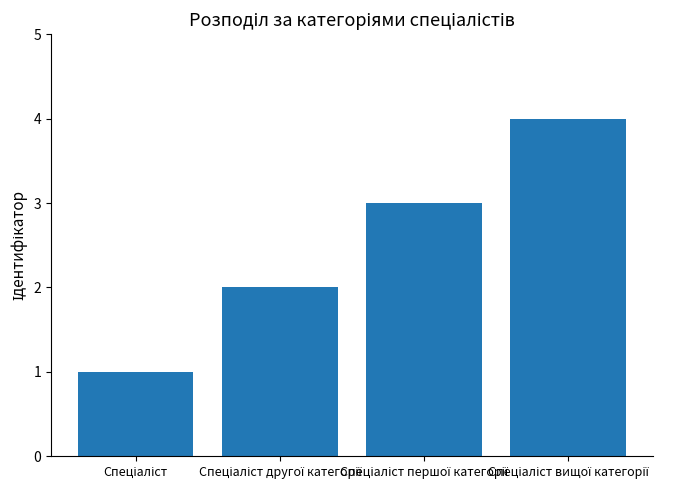

What is the greatest value displayed?

4